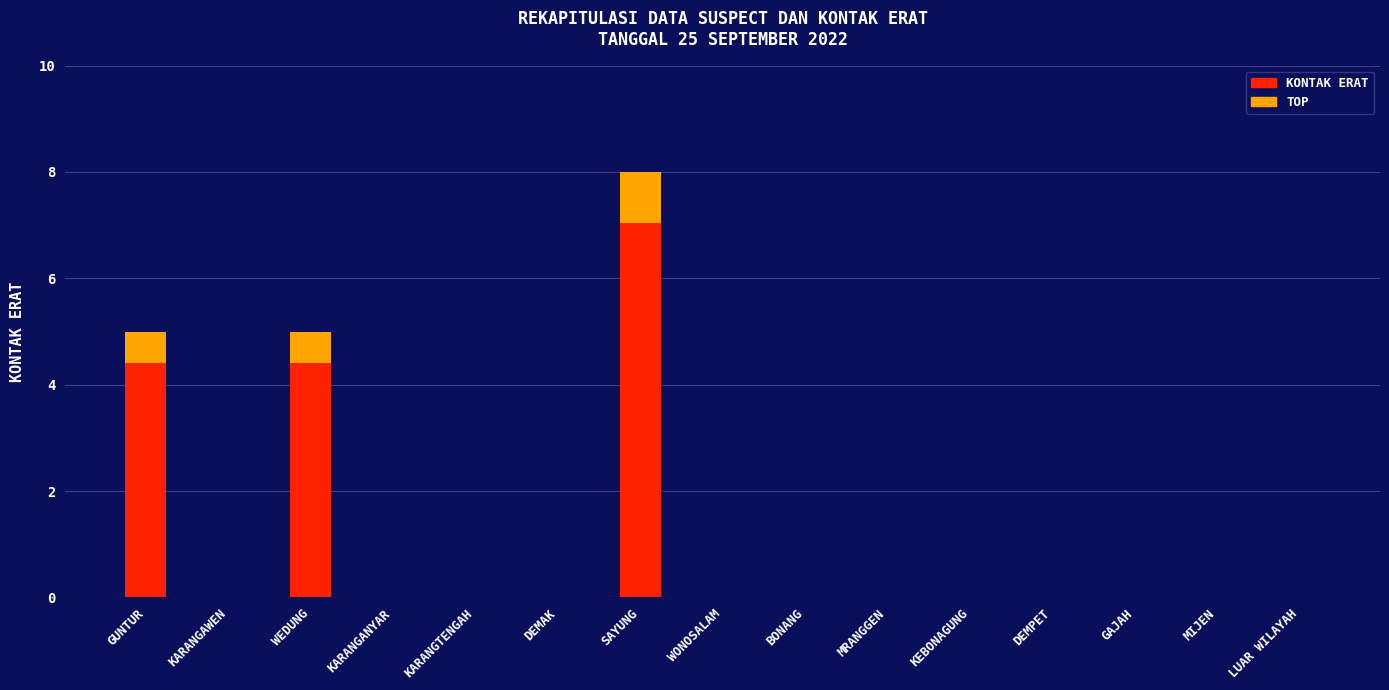

What is the difference between the maximum and minimum values?

8